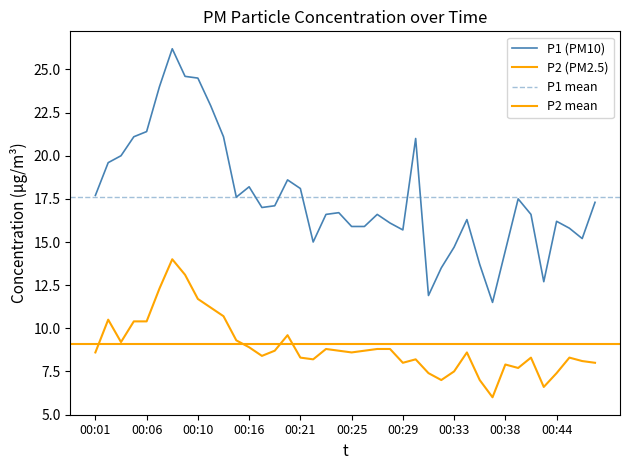

At 00:23, list the series in order from largest to smallest.

P1, P2